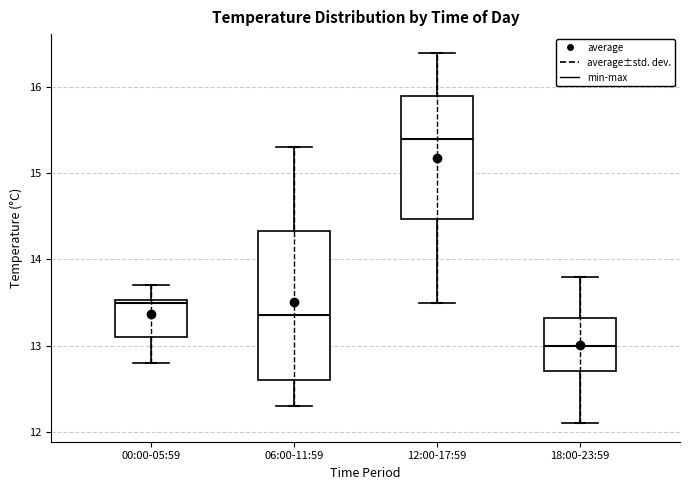

Reading left to right, read every box against the y-axis: the position of its median line, the range the box covers, and the ends of its whiskers. The values are not printed on the chart, so give them approximately, as read against the axis.

00:00-05:59: median 13.5, box 13.1 to 13.5, whiskers 12.8 to 13.7
06:00-11:59: median 13.4, box 12.6 to 14.3, whiskers 12.3 to 15.3
12:00-17:59: median 15.4, box 14.5 to 15.9, whiskers 13.5 to 16.4
18:00-23:59: median 13.0, box 12.7 to 13.3, whiskers 12.1 to 13.8